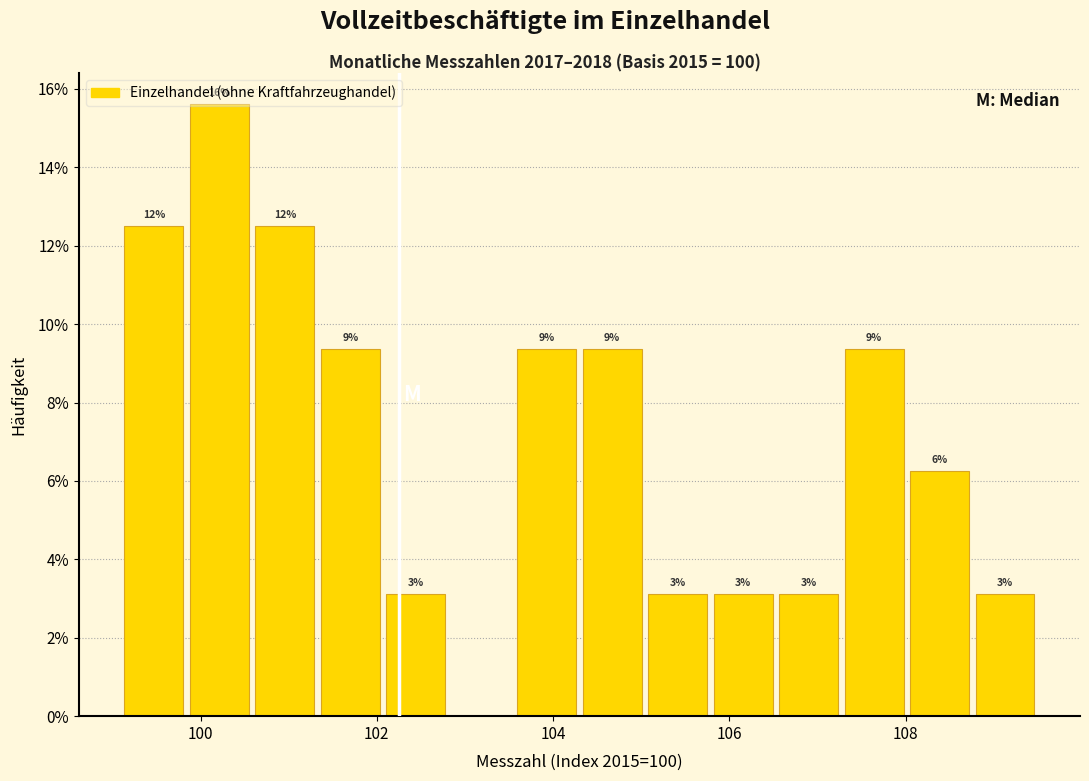

Around what value on the x-axis is the tallest bar? Give the approximate position of its centre, as read against the axis.

100.2